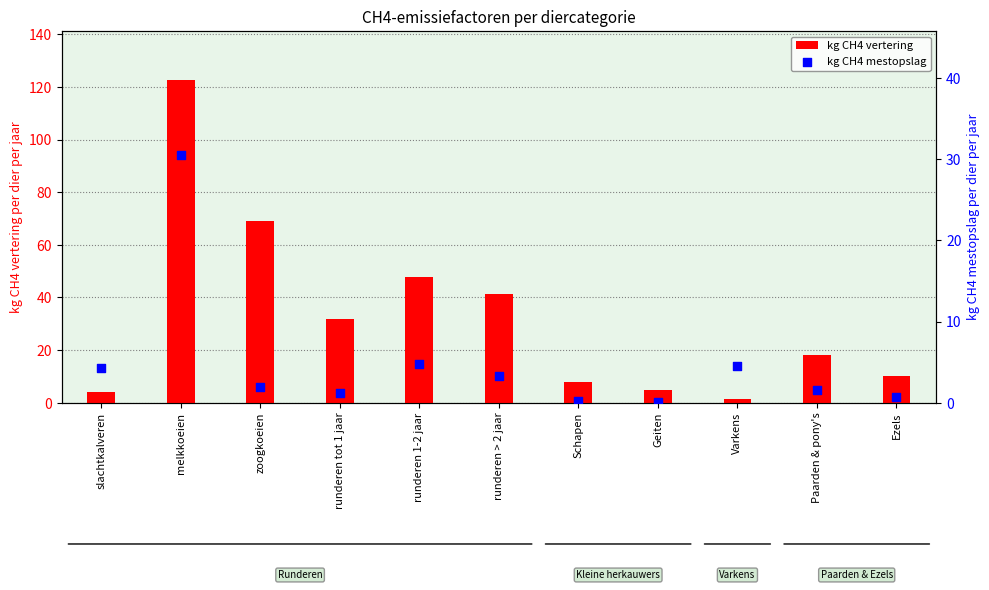

At which category is the sum across all series the highest?

melkkoeien